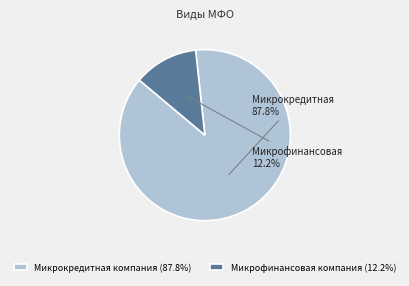

How many segments does this pie chart have?

2